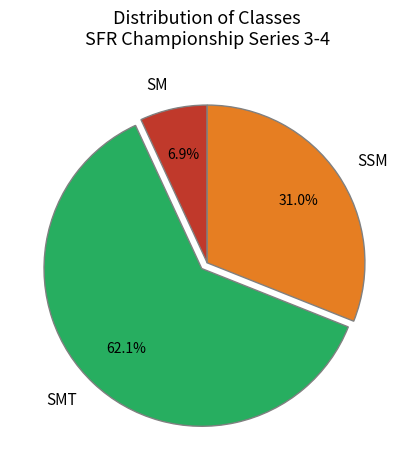

Rank the categories by value from highest to lowest.

SMT, SSM, SM